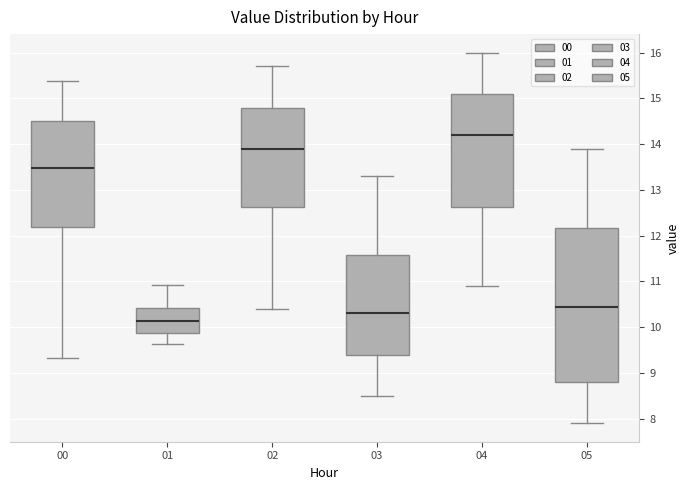

Reading left to right, read every box against the y-axis: the position of its median line, the range the box covers, and the ends of its whiskers. The values are not printed on the chart, so give them approximately, as read against the axis.

00: median 13.5, box 12.2 to 14.5, whiskers 9.3 to 15.4
01: median 10.1, box 9.9 to 10.4, whiskers 9.6 to 10.9
02: median 13.9, box 12.6 to 14.8, whiskers 10.4 to 15.7
03: median 10.3, box 9.4 to 11.6, whiskers 8.5 to 13.3
04: median 14.2, box 12.6 to 15.1, whiskers 10.9 to 16.0
05: median 10.5, box 8.8 to 12.2, whiskers 7.9 to 13.9